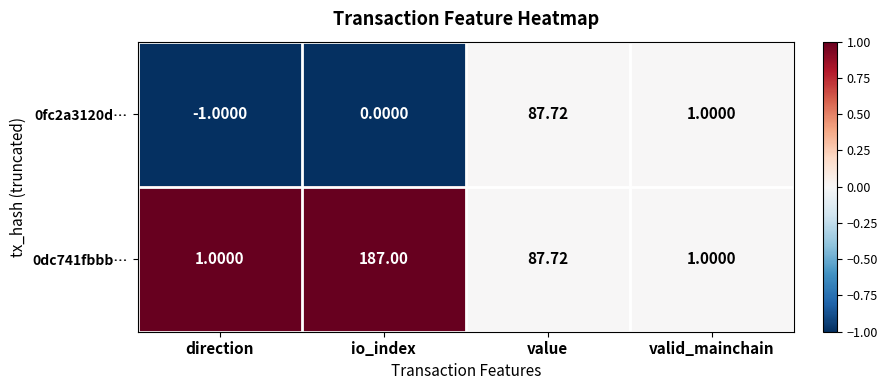

Which series has the largest range (max minus min)?

0dc741fbbb…